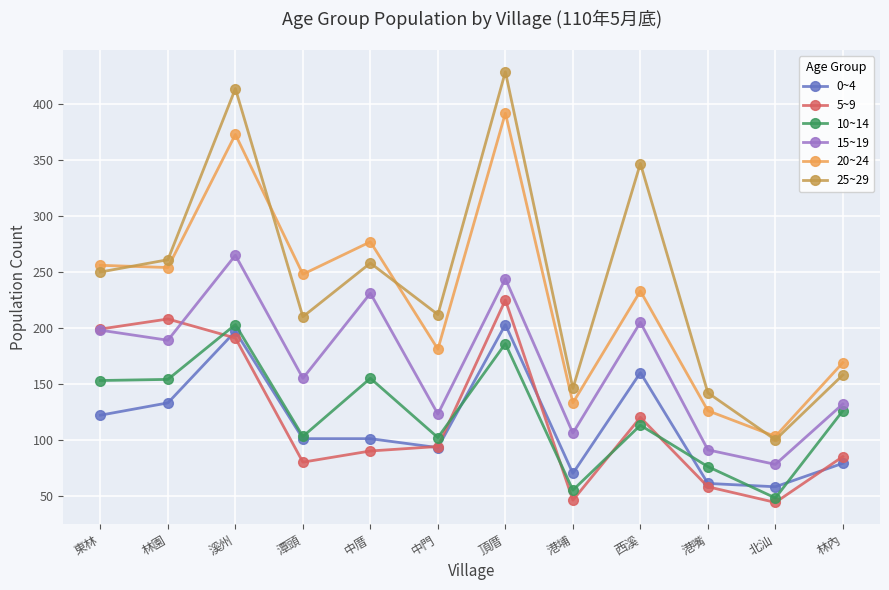

What is the value of the 10~14 point at the 11th from the left?

48